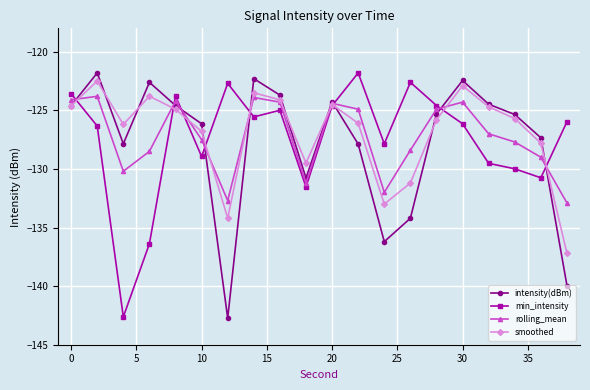

How many interior local valleys does the rolling_mean series have?

4